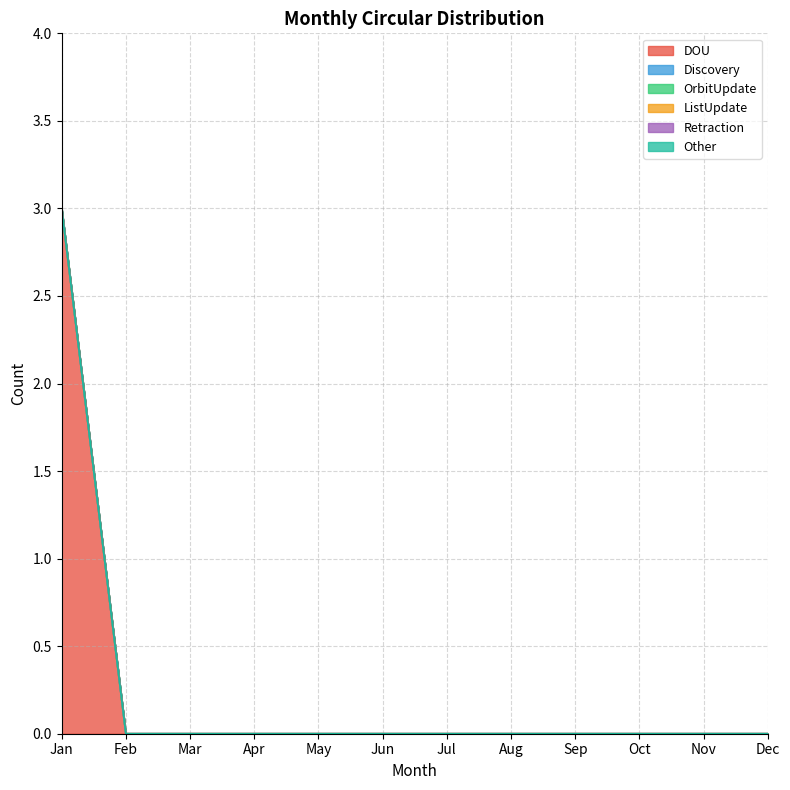

True or false: ListUpdate and Other cross at least once.

False